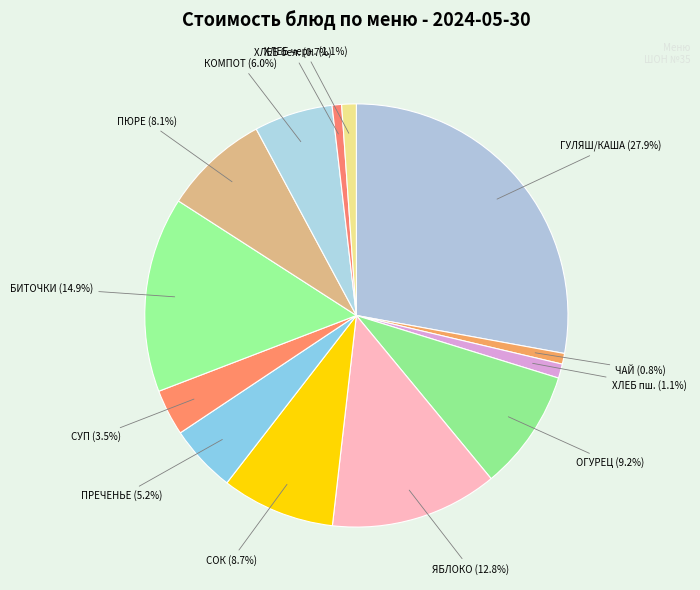

Is ХЛЕБ черн. the majority of the pie?

No